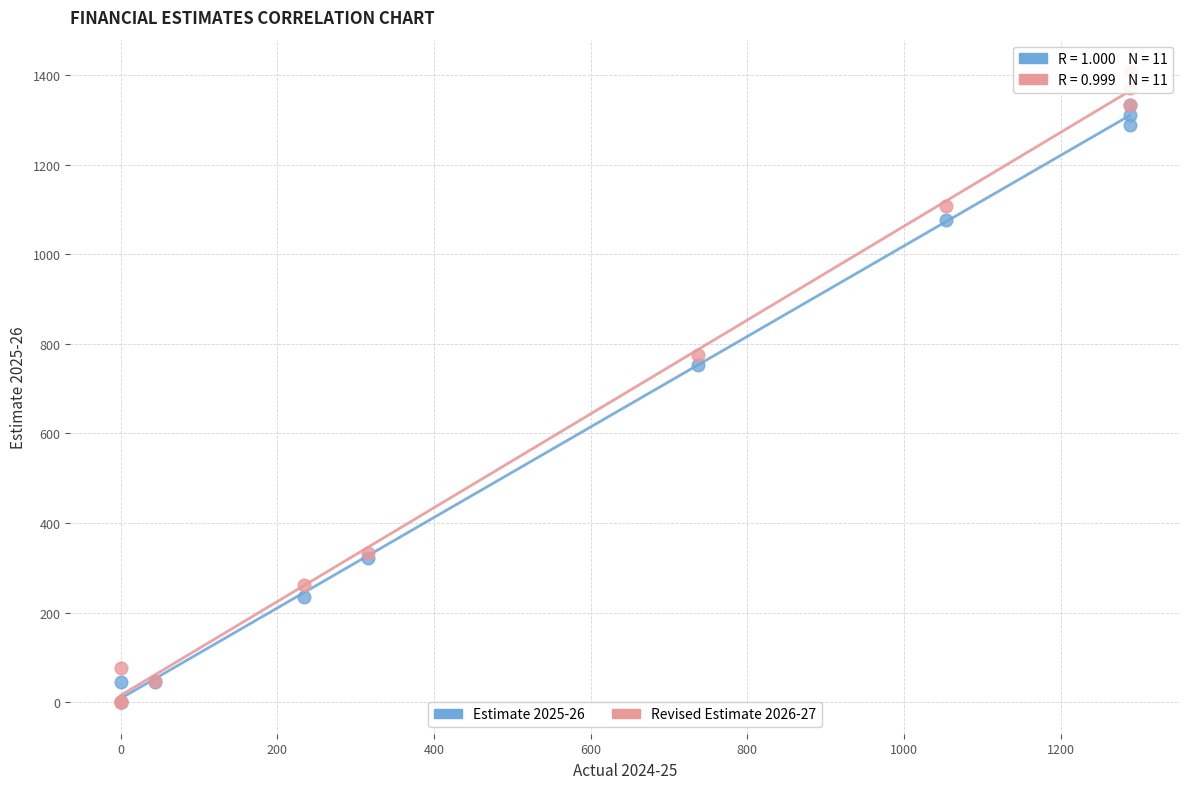

Across all series, what Y value is closest to 704?

753.2